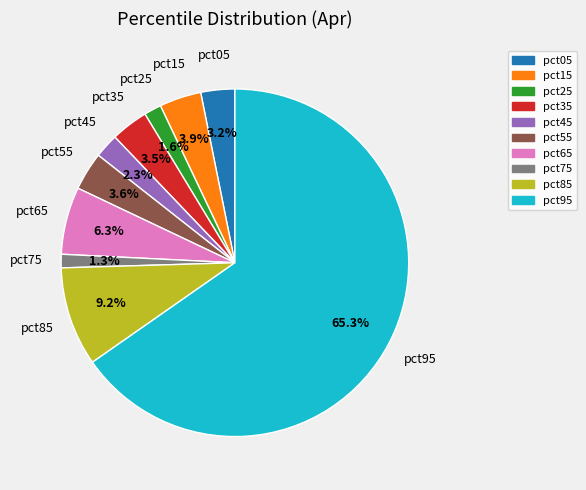

Count the number of slices in the pie.

10